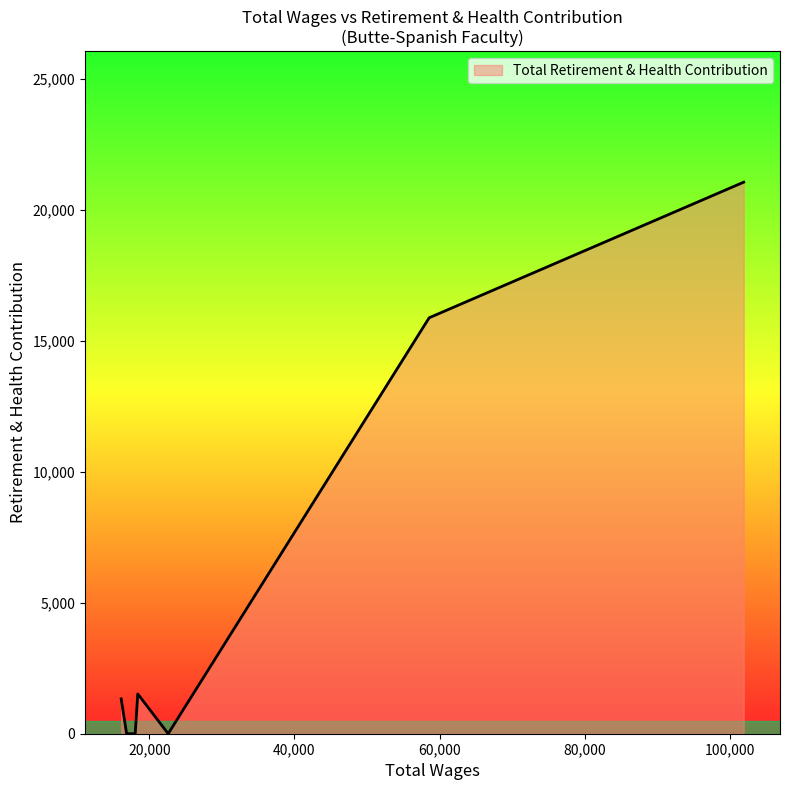

Count the number of data series in this chart.

1